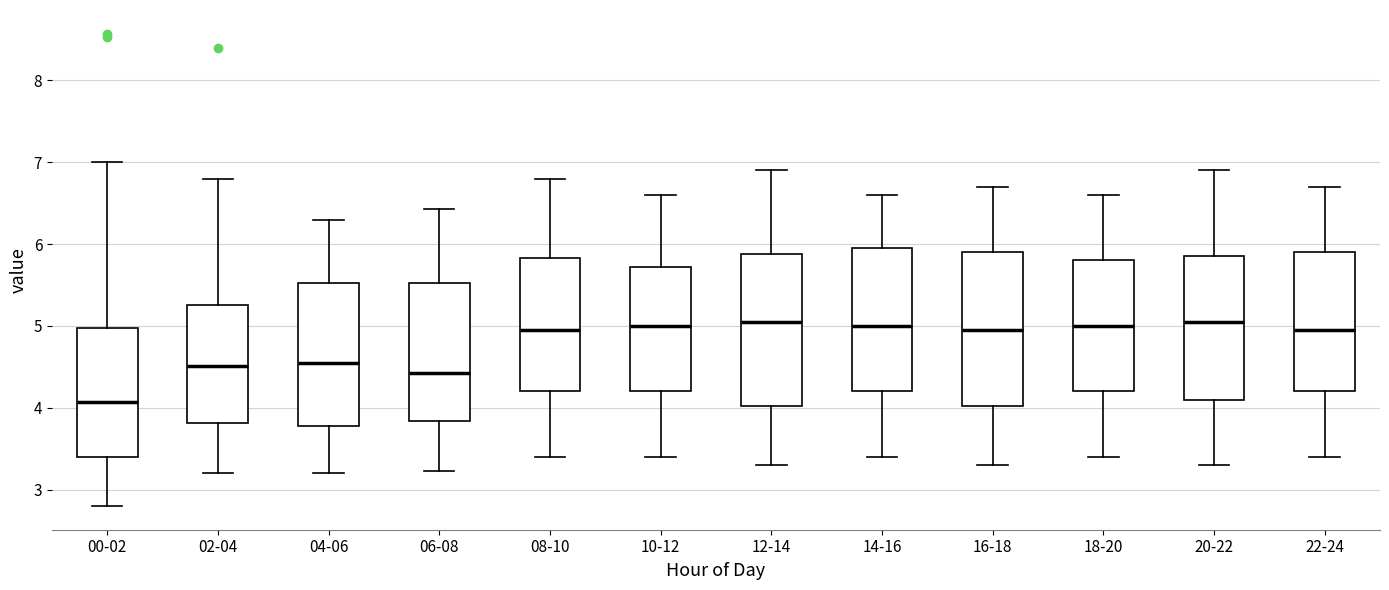

Reading left to right, read every box against the y-axis: the position of its median line, the range the box covers, and the ends of its whiskers. The values are not printed on the chart, so give them approximately, as read against the axis.

00-02: median 4.1, box 3.4 to 5.0, whiskers 2.8 to 7.0
02-04: median 4.5, box 3.8 to 5.3, whiskers 3.2 to 6.8
04-06: median 4.6, box 3.8 to 5.5, whiskers 3.2 to 6.3
06-08: median 4.4, box 3.8 to 5.5, whiskers 3.2 to 6.4
08-10: median 5.0, box 4.2 to 5.8, whiskers 3.4 to 6.8
10-12: median 5.0, box 4.2 to 5.7, whiskers 3.4 to 6.6
12-14: median 5.1, box 4.0 to 5.9, whiskers 3.3 to 6.9
14-16: median 5.0, box 4.2 to 6.0, whiskers 3.4 to 6.6
16-18: median 5.0, box 4.0 to 5.9, whiskers 3.3 to 6.7
18-20: median 5.0, box 4.2 to 5.8, whiskers 3.4 to 6.6
20-22: median 5.1, box 4.1 to 5.9, whiskers 3.3 to 6.9
22-24: median 5.0, box 4.2 to 5.9, whiskers 3.4 to 6.7